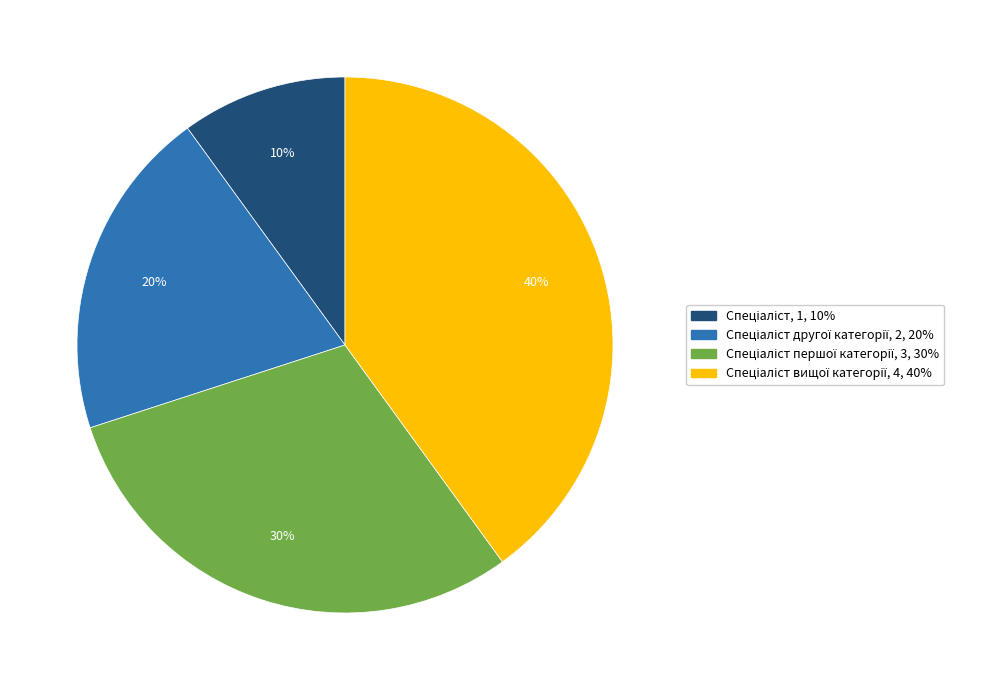

Does any single category account for the majority?

No